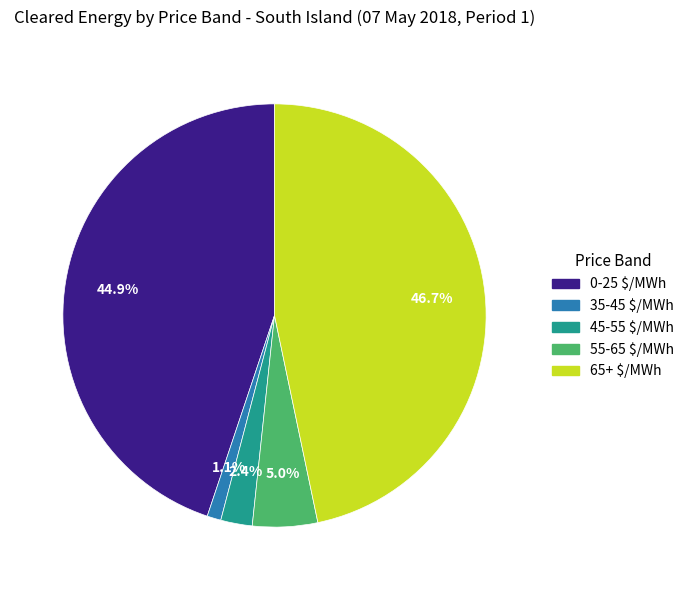

Is there any slice that represents more than half of the pie?

No